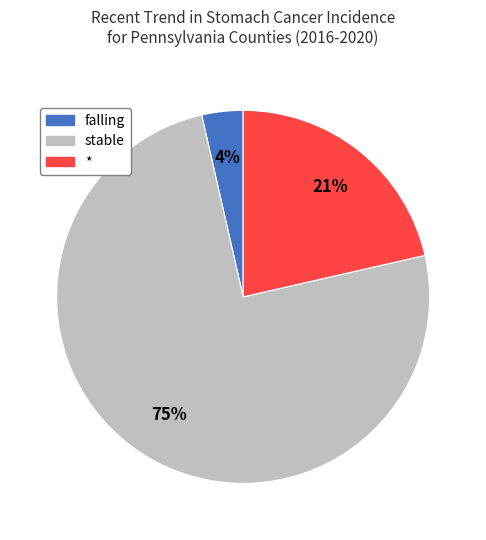

Approximately how many times larger is the value at * compared to stable?

0.3